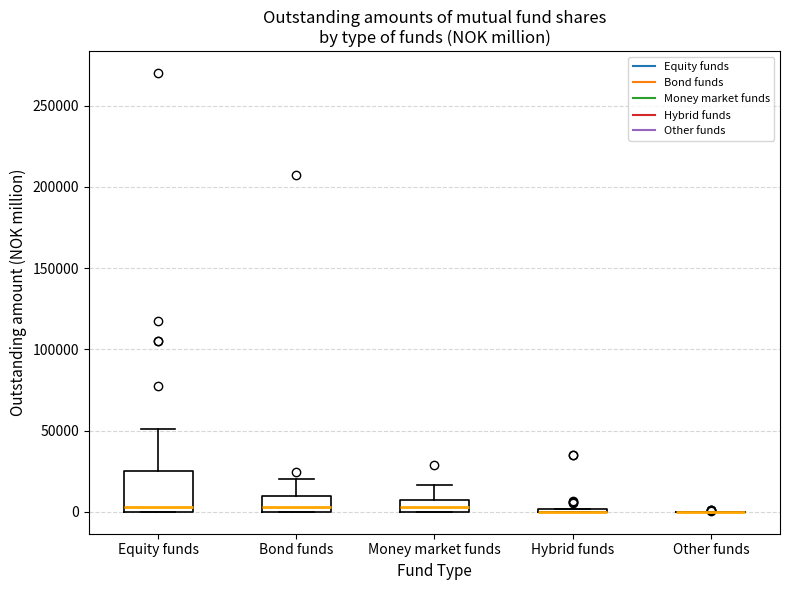

Comparing the boxes themselves (not the whiskers), which one is the tallest?

Equity funds